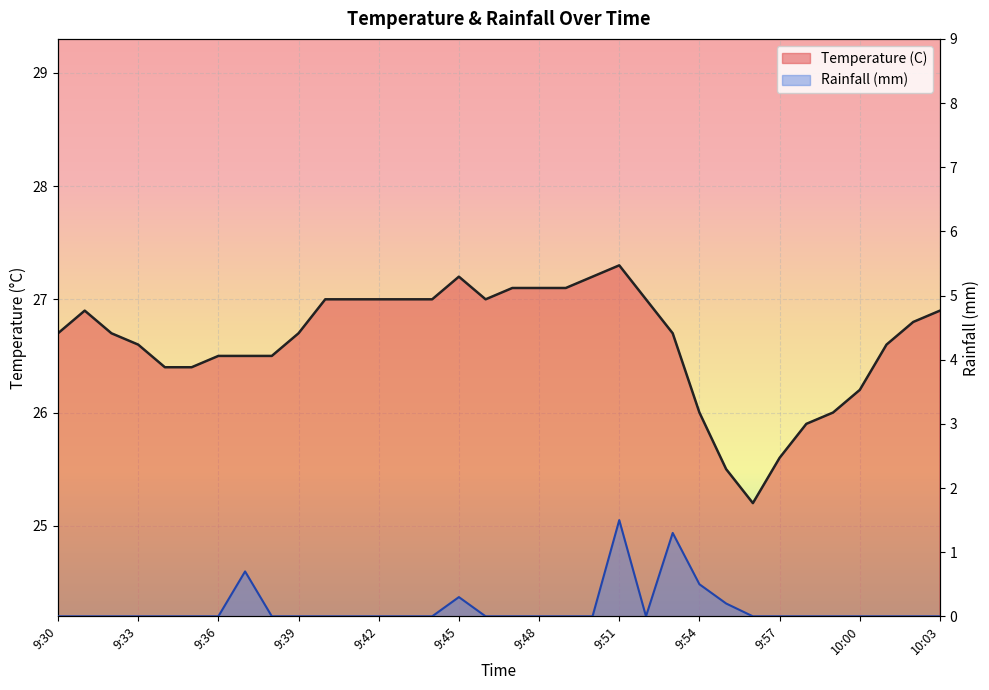

True or false: Rainfall (mm) has more than 0 interior local peaks.

True